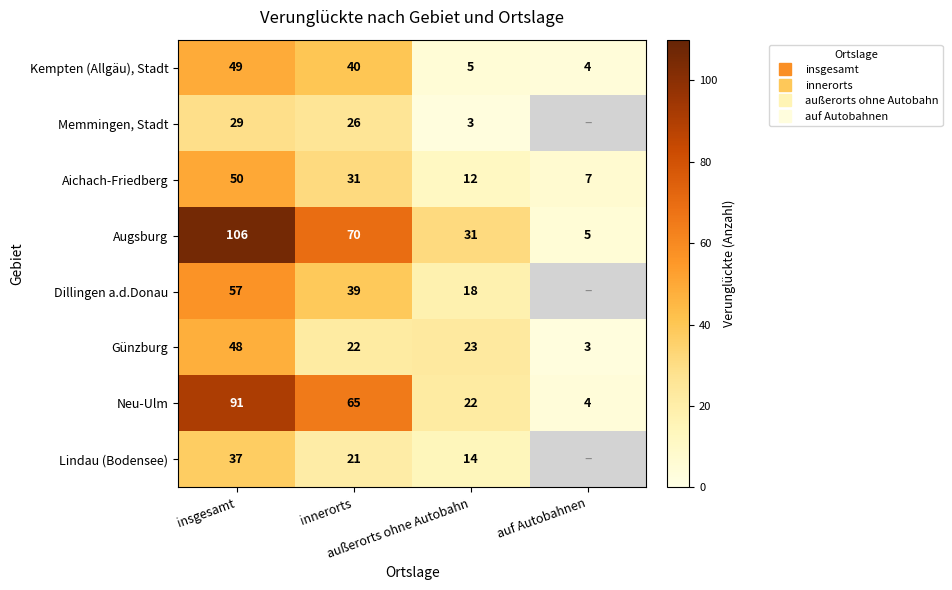

Rank the series by their maximum value, from highest to lowest.

Augsburg, Neu-Ulm, Dillingen a.d.Donau, Aichach-Friedberg, Kempten (Allgäu), Stadt, Günzburg, Lindau (Bodensee), Memmingen, Stadt